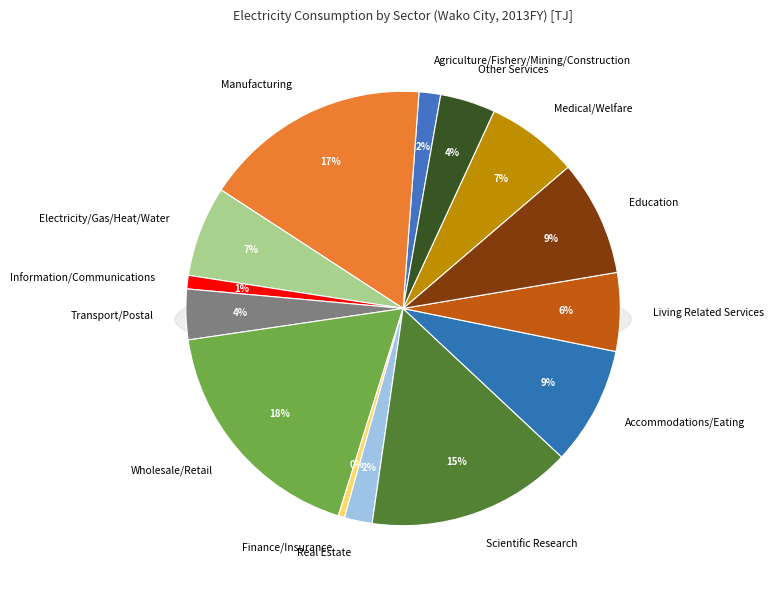

Rank the categories by value from highest to lowest.

Wholesale/Retail, Manufacturing, Scientific Research, Accommodations/Eating, Education, Medical/Welfare, Electricity/Gas/Heat/Water, Living Related Services, Other Services, Transport/Postal, Real Estate, Agriculture/Fishery/Mining/Construction, Information/Communications, Finance/Insurance